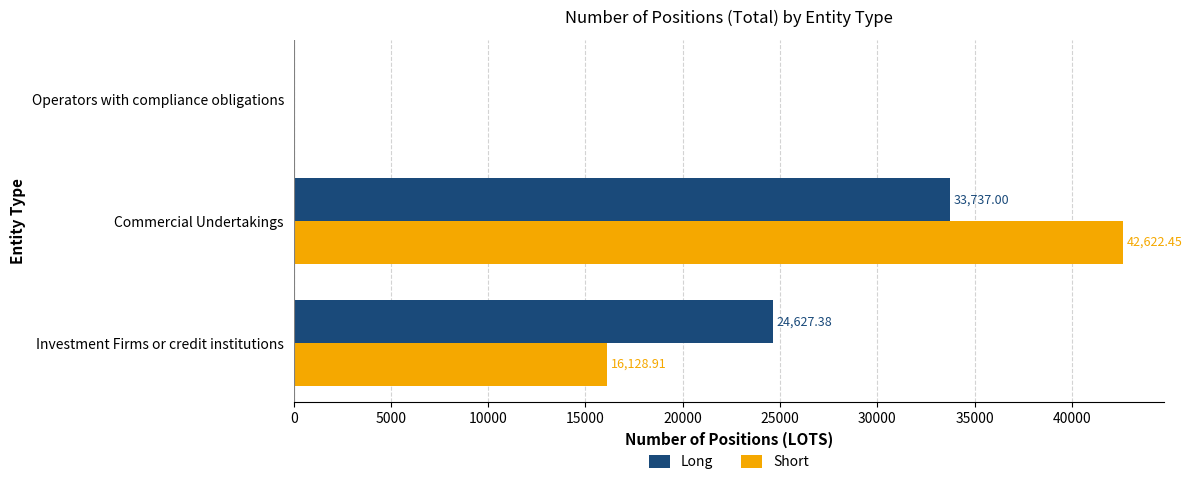

Between Investment Firms or credit institutions and Commercial Undertakings, which series saw the biggest shift?

Short